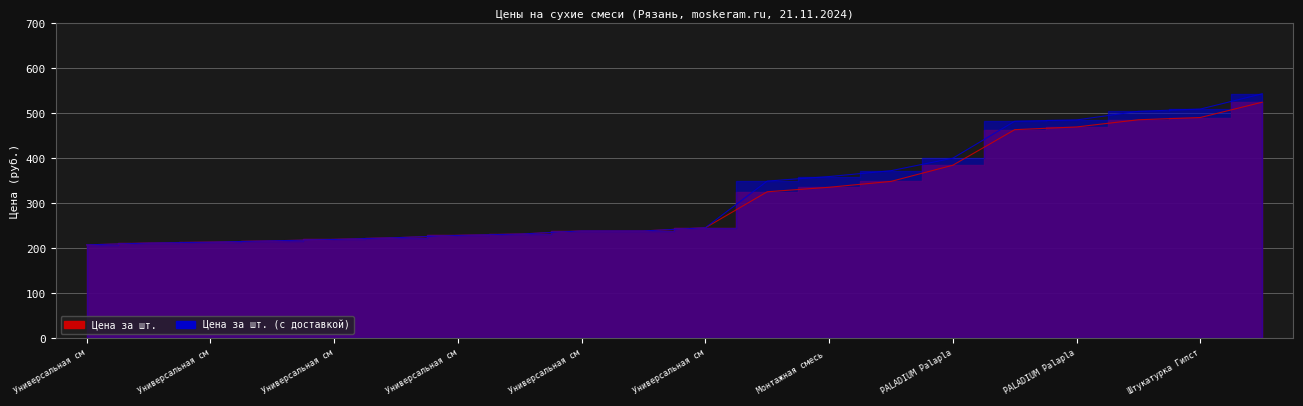

Which category has the lowest value in the Цена за шт. (с доставкой) series?

Универсальная см